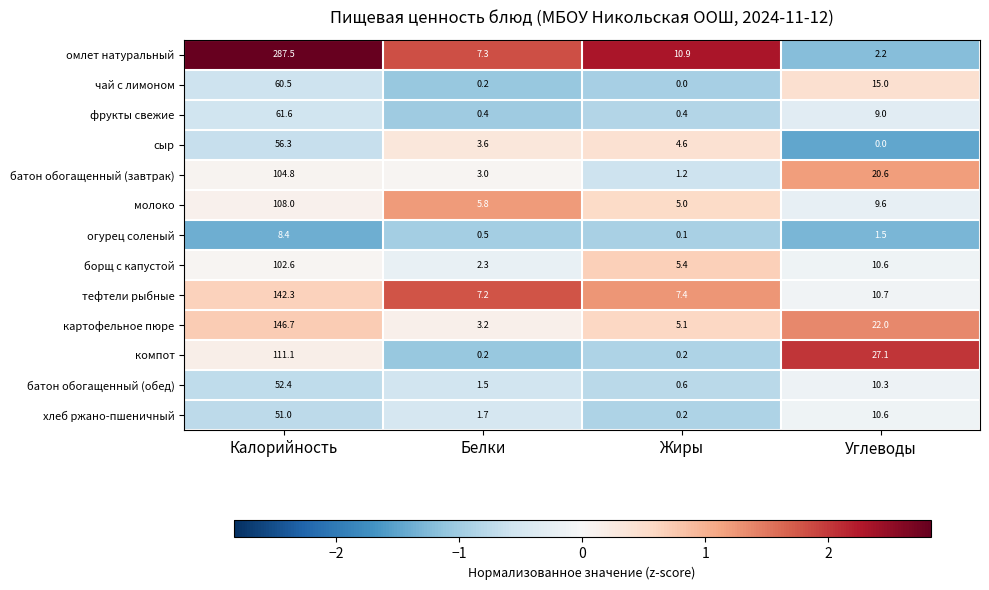

What is the sum of all фрукты свежие values?

71.4